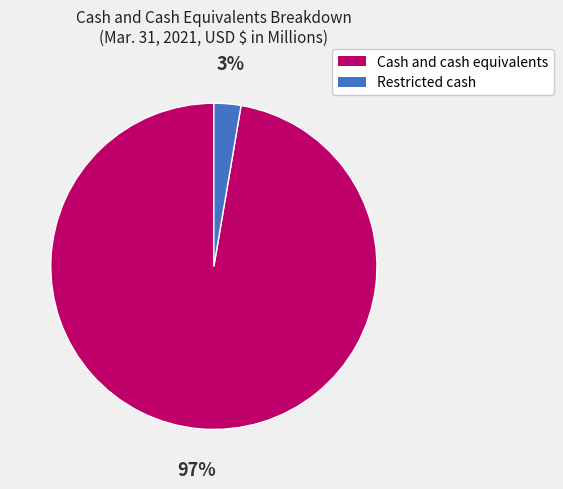

Is the sum of Restricted cash and Cash and cash equivalents greater than half?

Yes